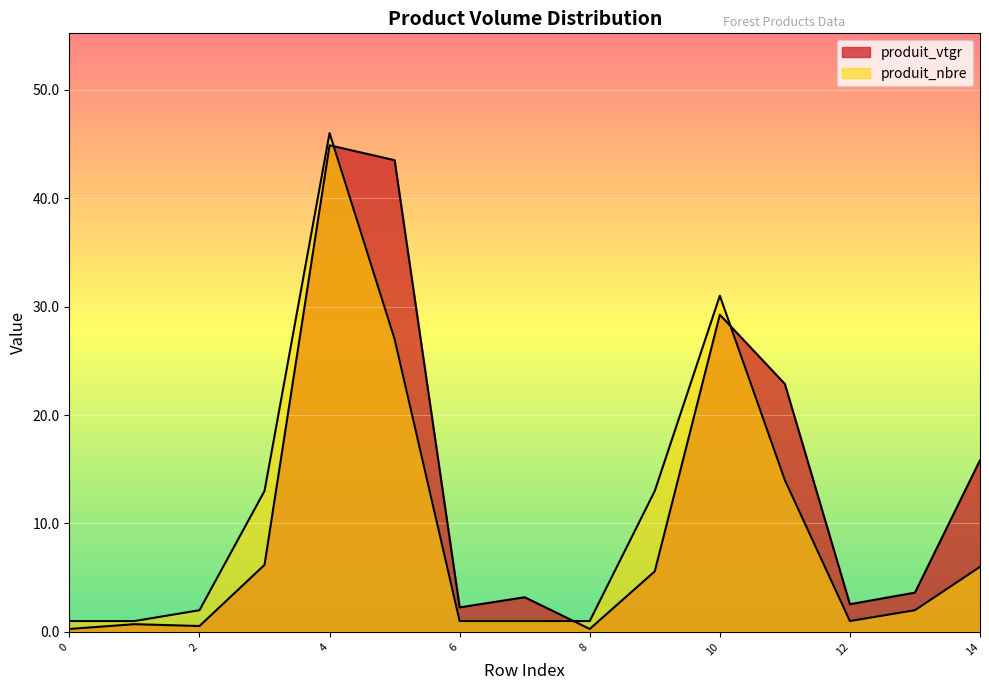

Which has a higher value, 0.712 or 5.588?

5.588